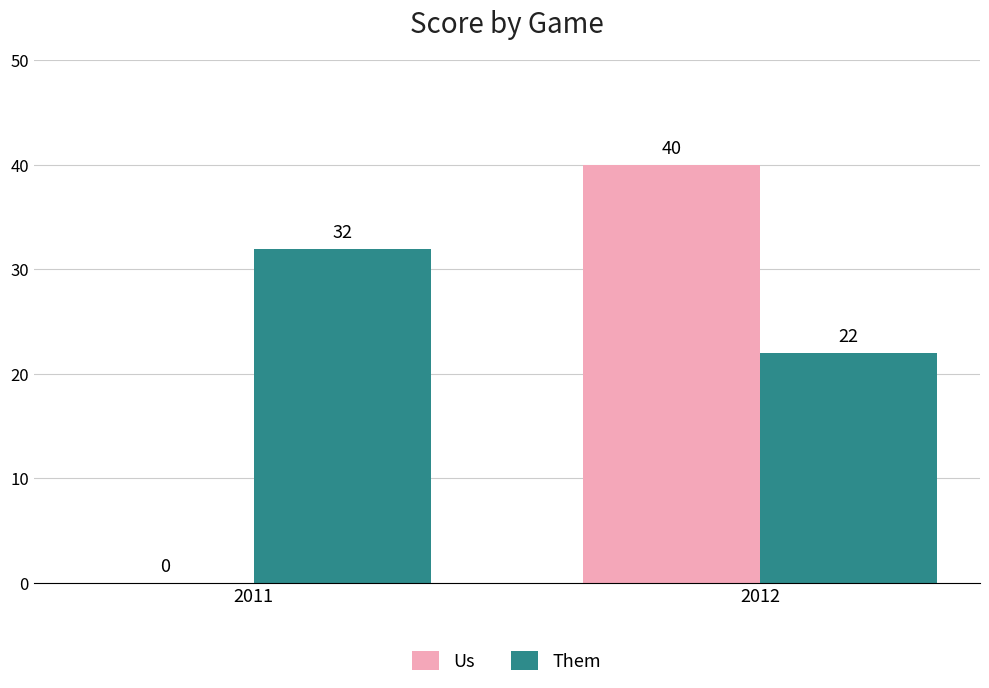

Which series changed the most between 2011 and 2012?

Us